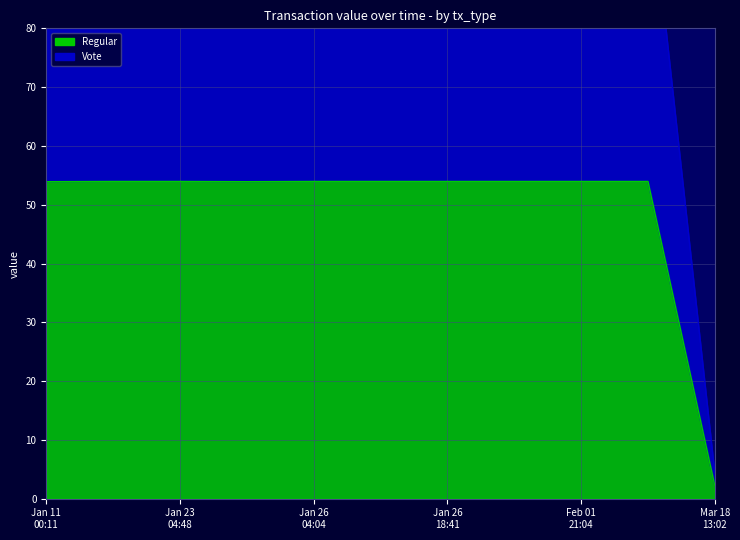

How many categories are shown in the chart?

11